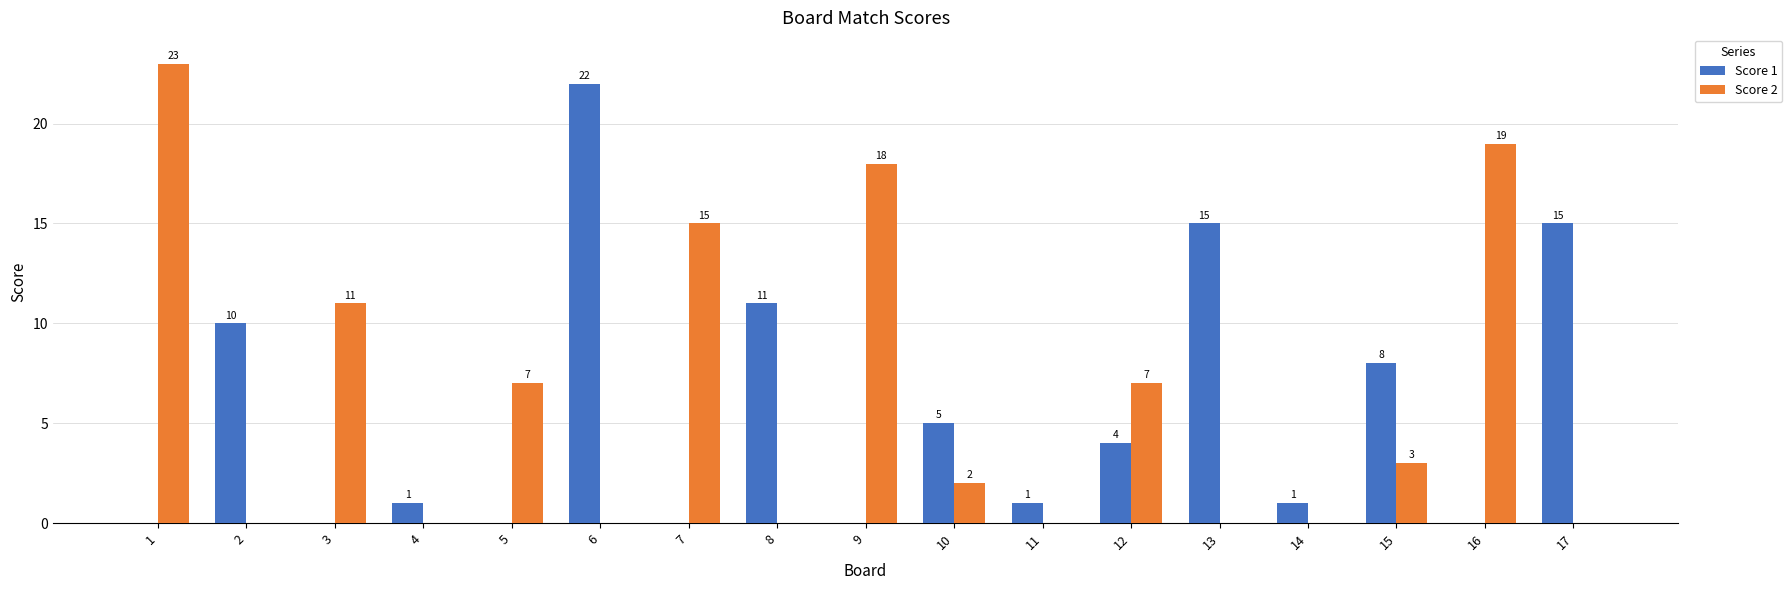

At which label does Score 1 reach its peak?

6